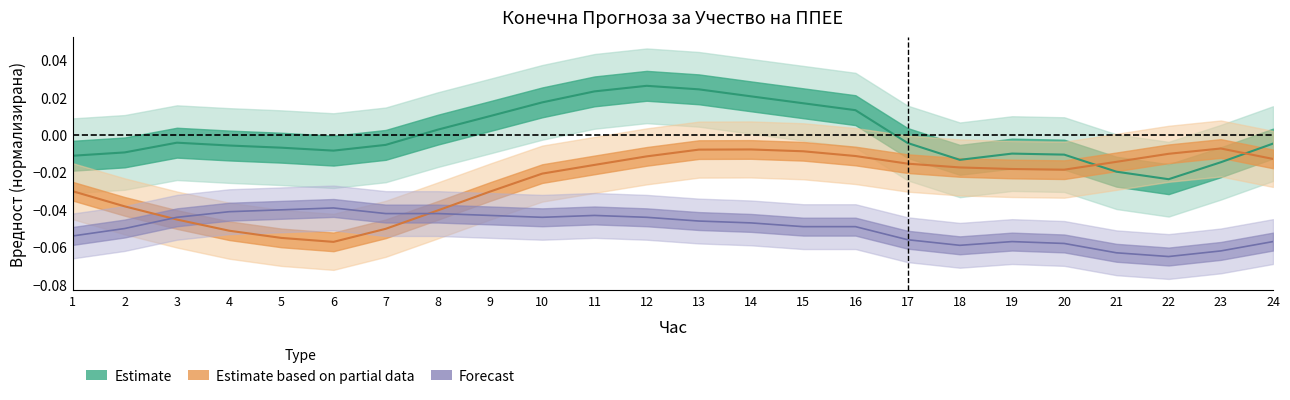

At which category is the sum across all series the highest?

12